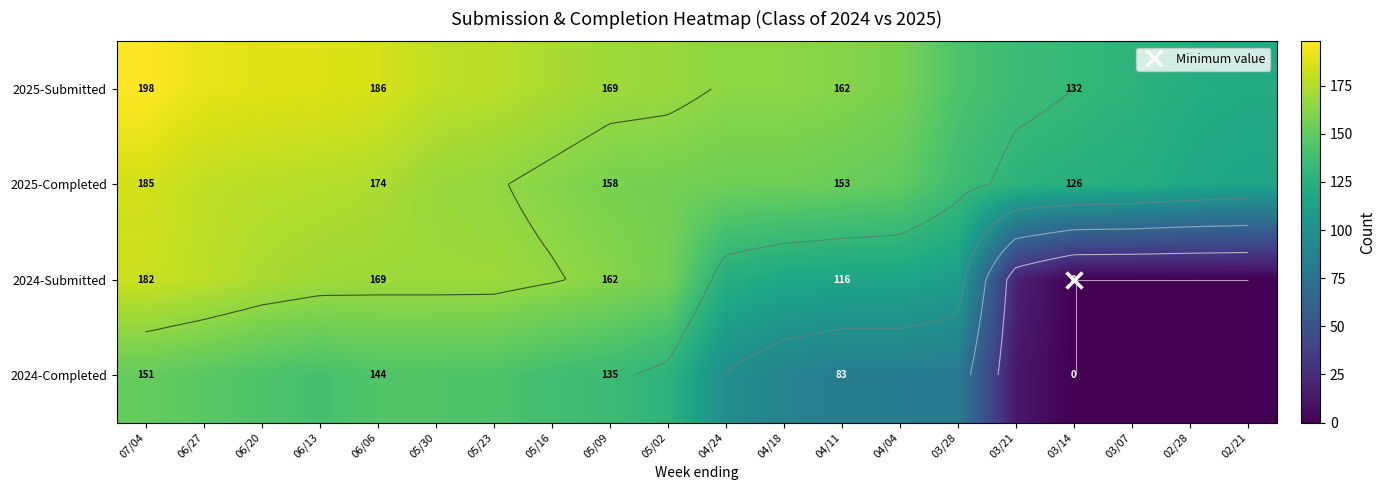

Which category has the highest value across all series?

07/04